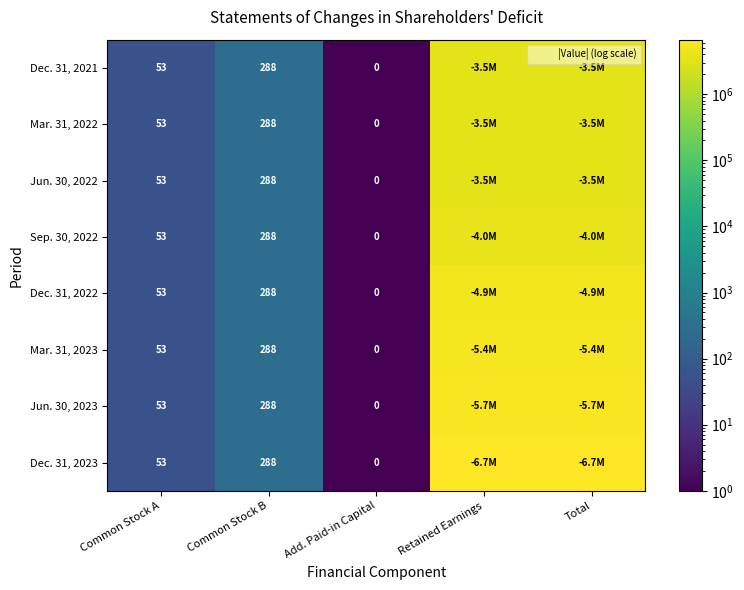

What is the sum of the Mar. 31, 2023 values at Common Stock B and Common Stock A?

341